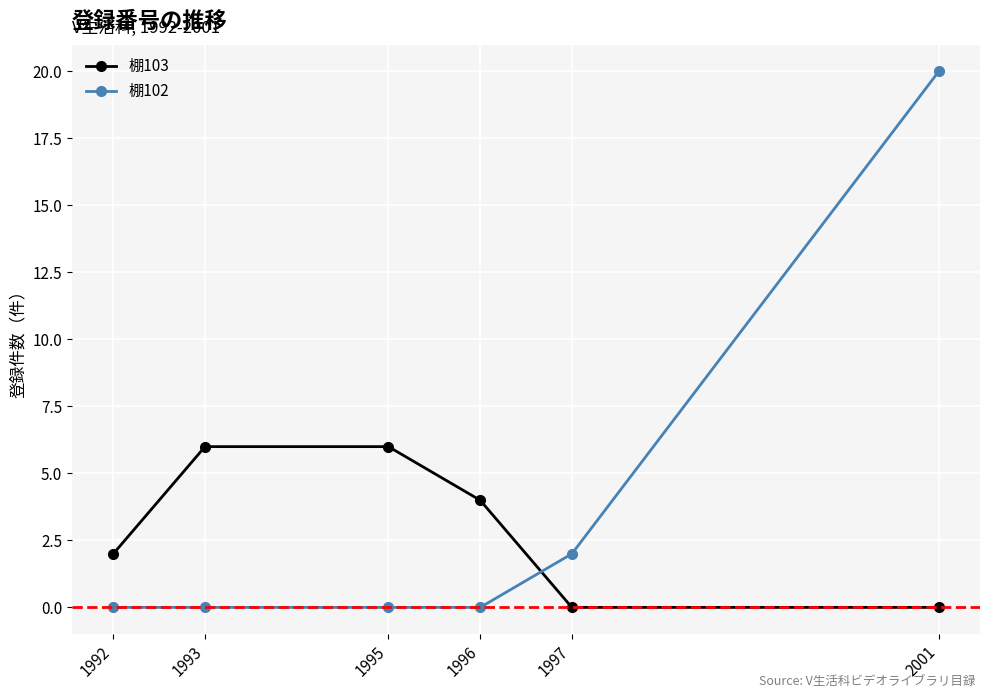

At which label does 棚103 first exceed 4?

1993